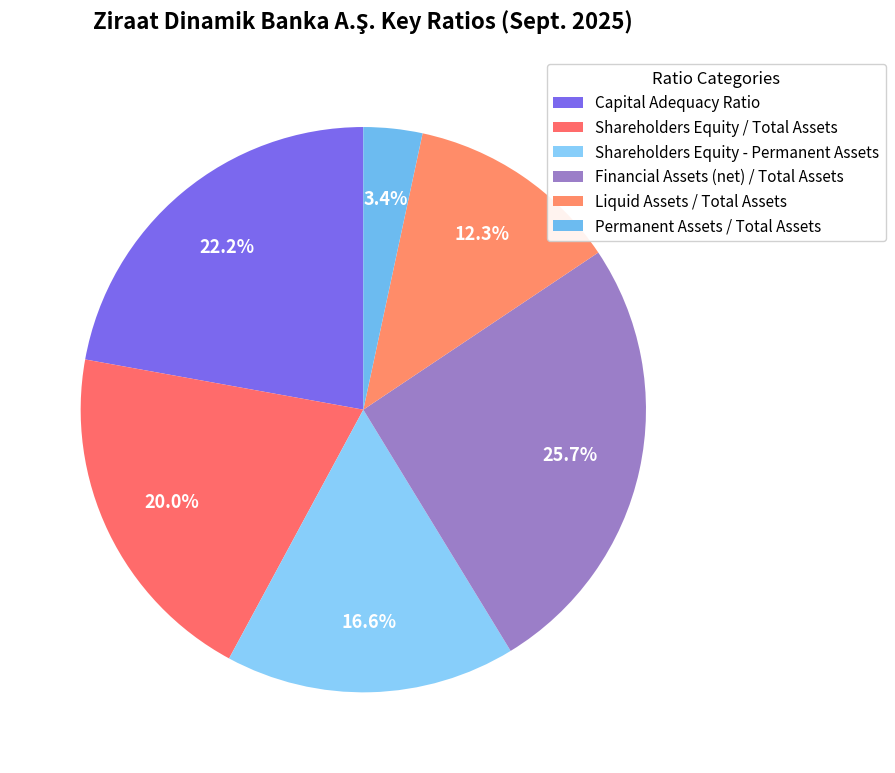

What percentage is the Permanent Assets / Total Assets slice, to the nearest percent?

3%